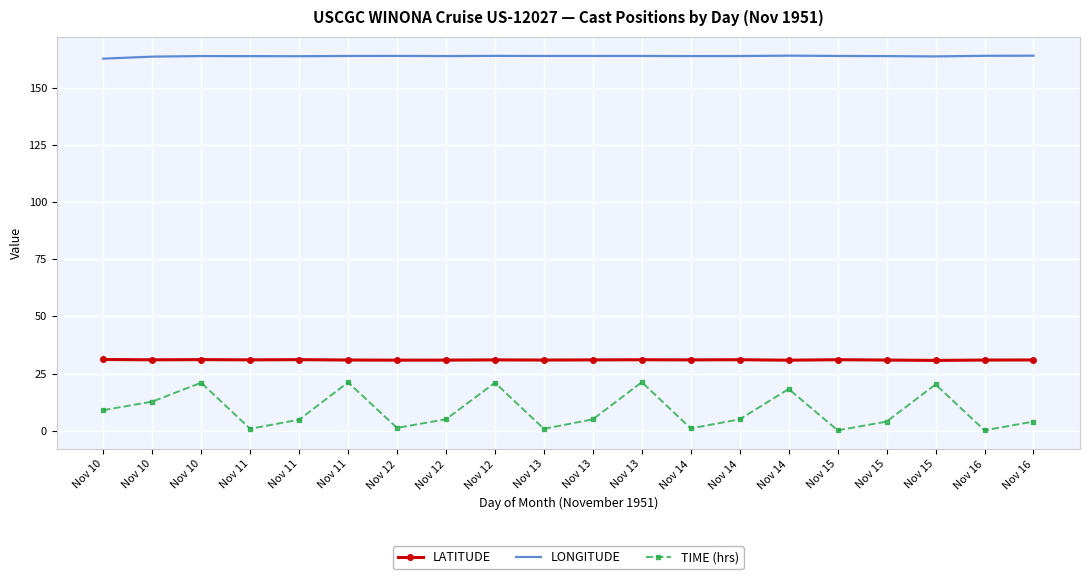

True or false: LONGITUDE and TIME (hrs) intersect in this chart.

False